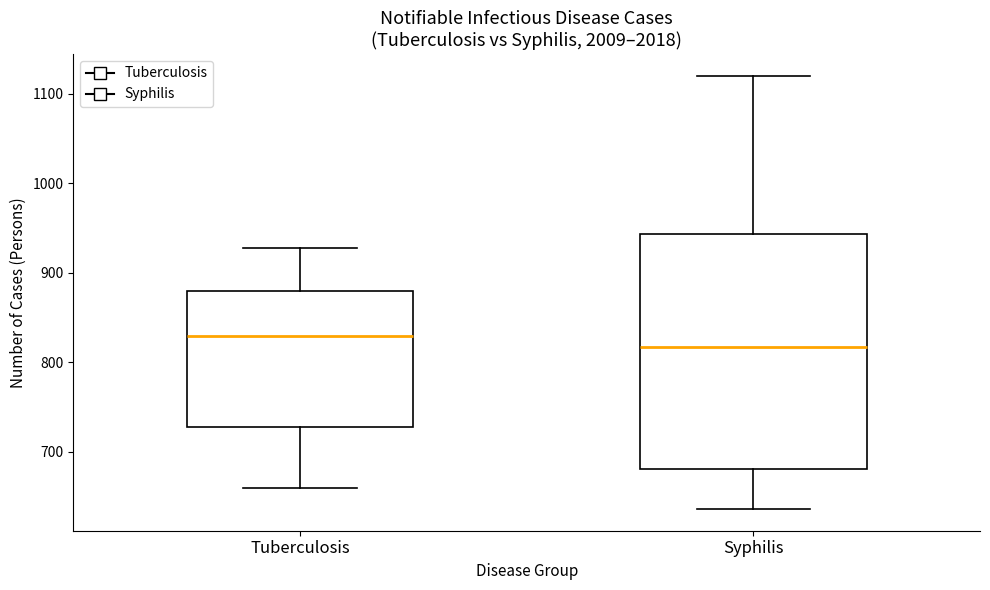

Comparing the boxes themselves (not the whiskers), which one is the tallest?

Syphilis